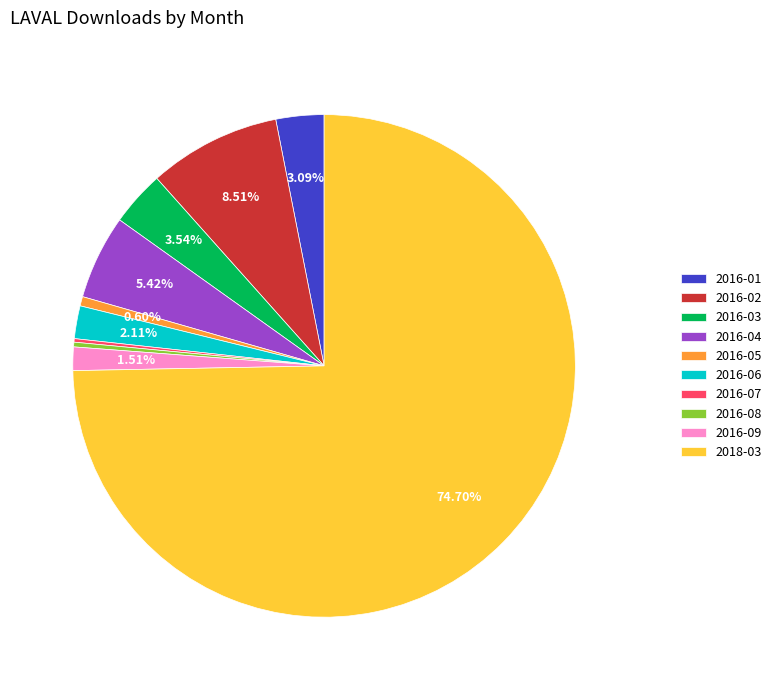

What is the total percentage of 2016-03 and 2016-06?

5.6%